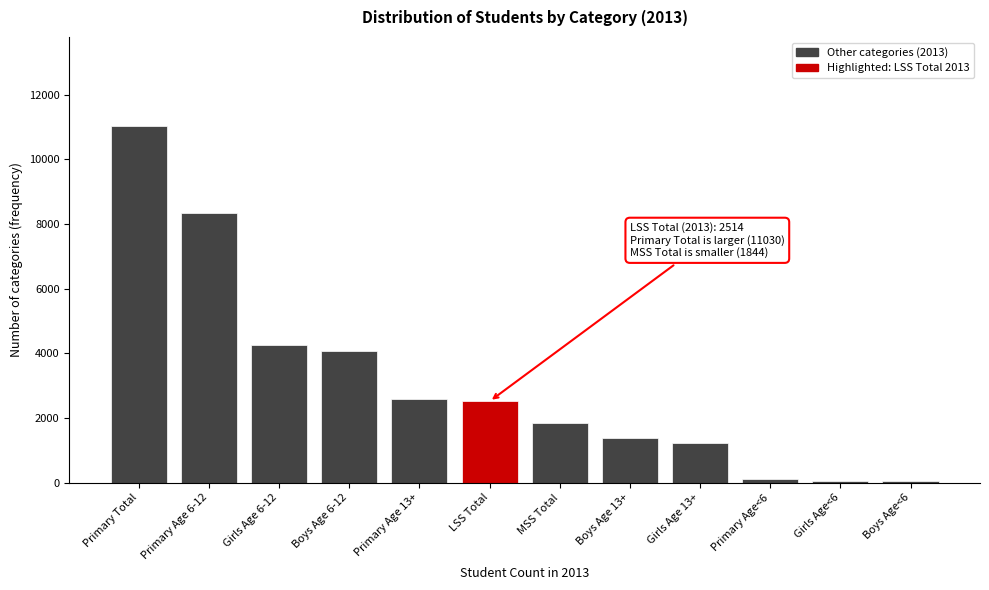

What is the difference between the maximum and minimum values?

10978